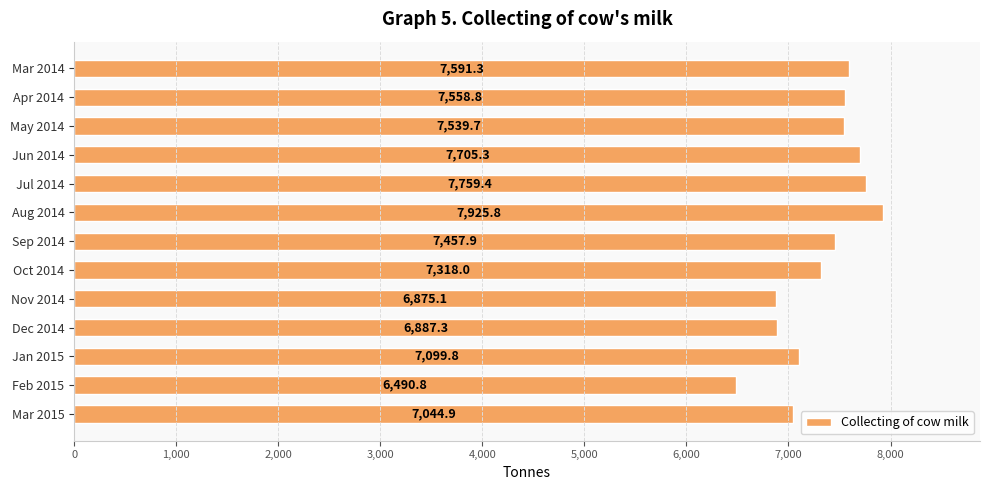

Which has a higher value, Sep 2014 or Apr 2014?

Apr 2014